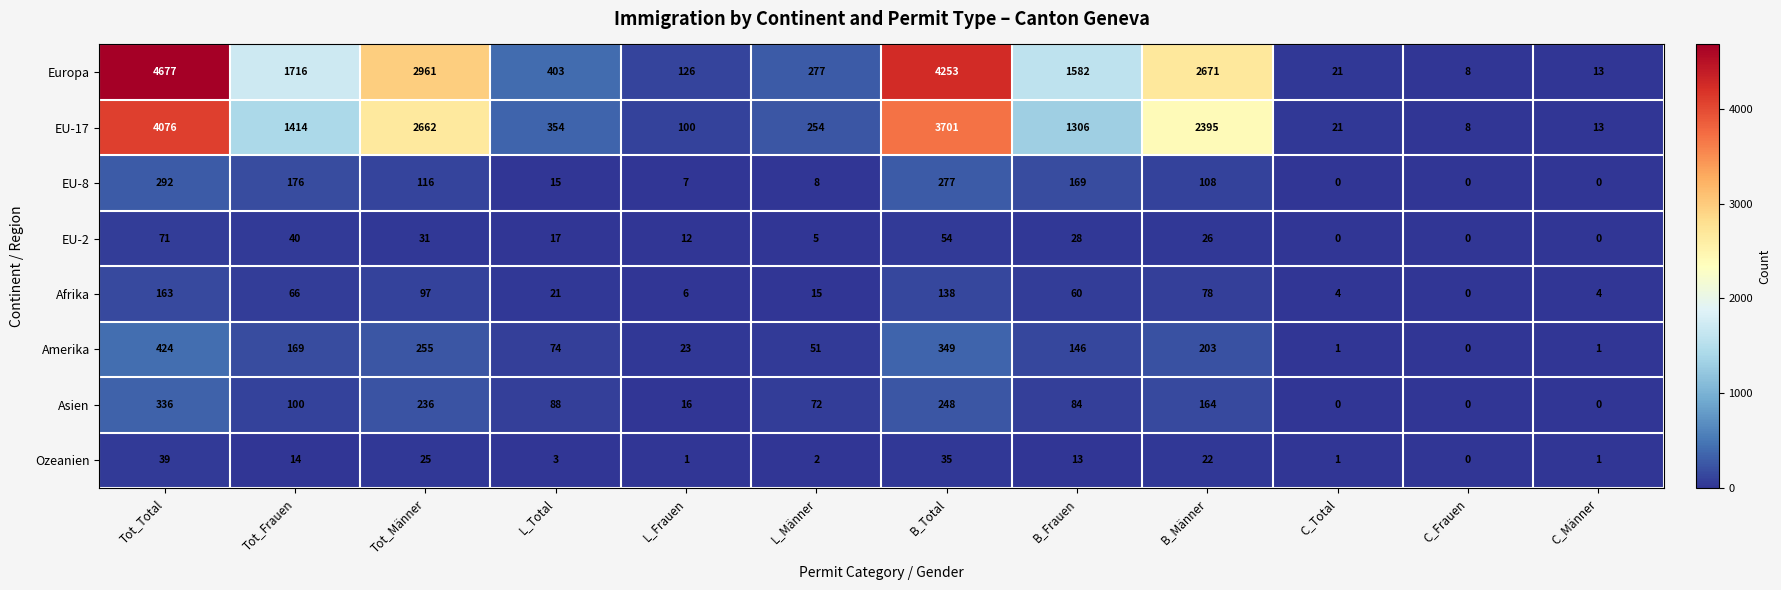

Between L_Total and B_Männer, which series saw the biggest shift?

Europa